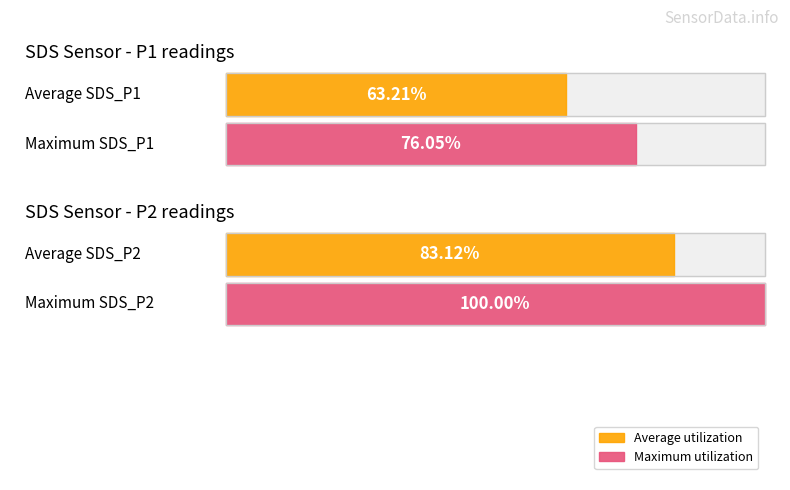

How many groups of bars are there?

2